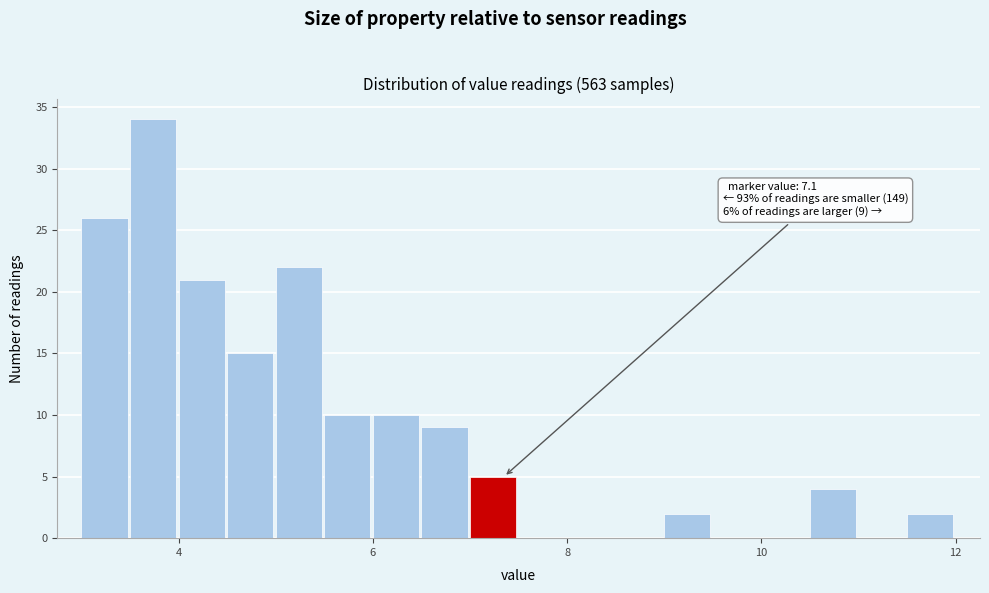

Read against the x-axis, roughly where is the centre of the tallest bar?

3.8